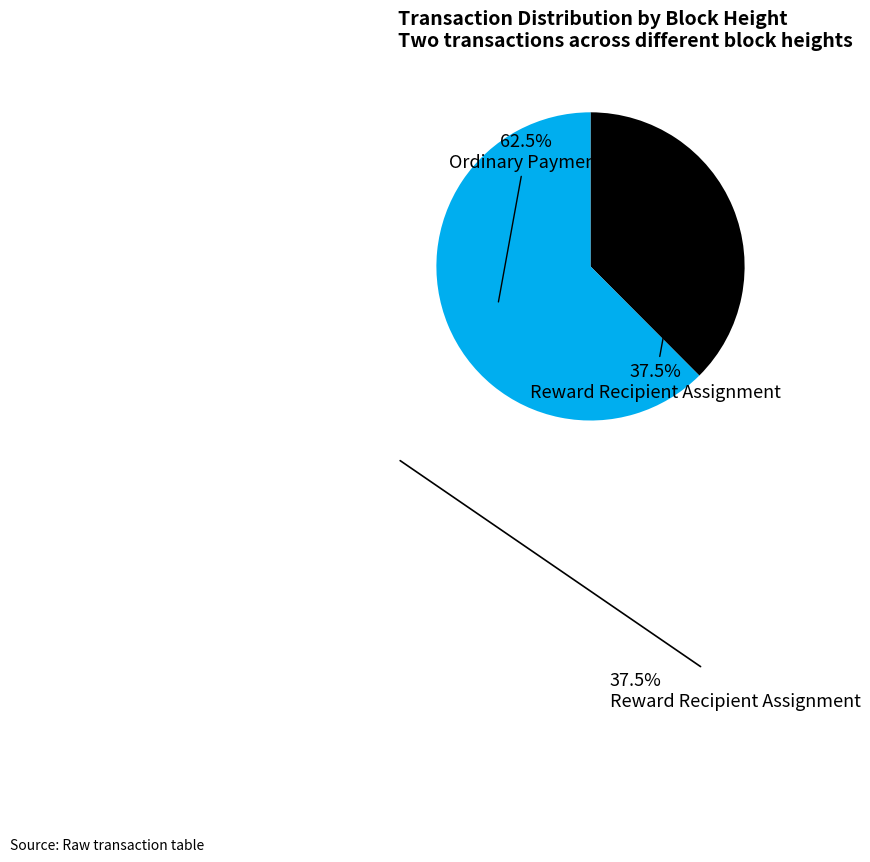

Is the sum of Reward Recipient Assignment and Ordinary Payment greater than half?

Yes